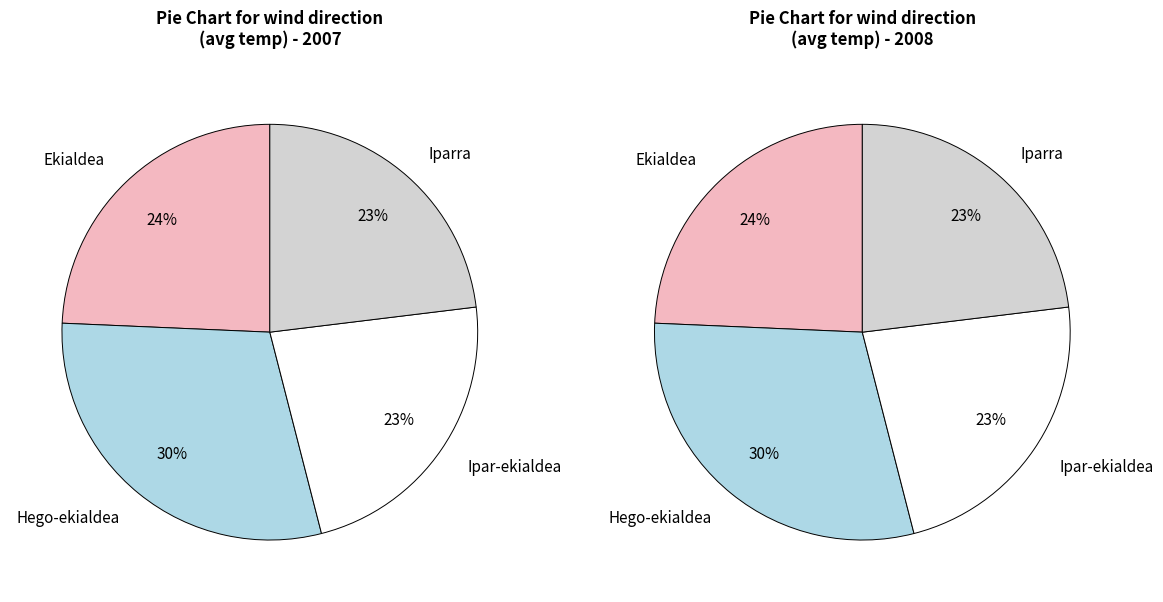

Which slice is the largest?

Hego-ekialdea